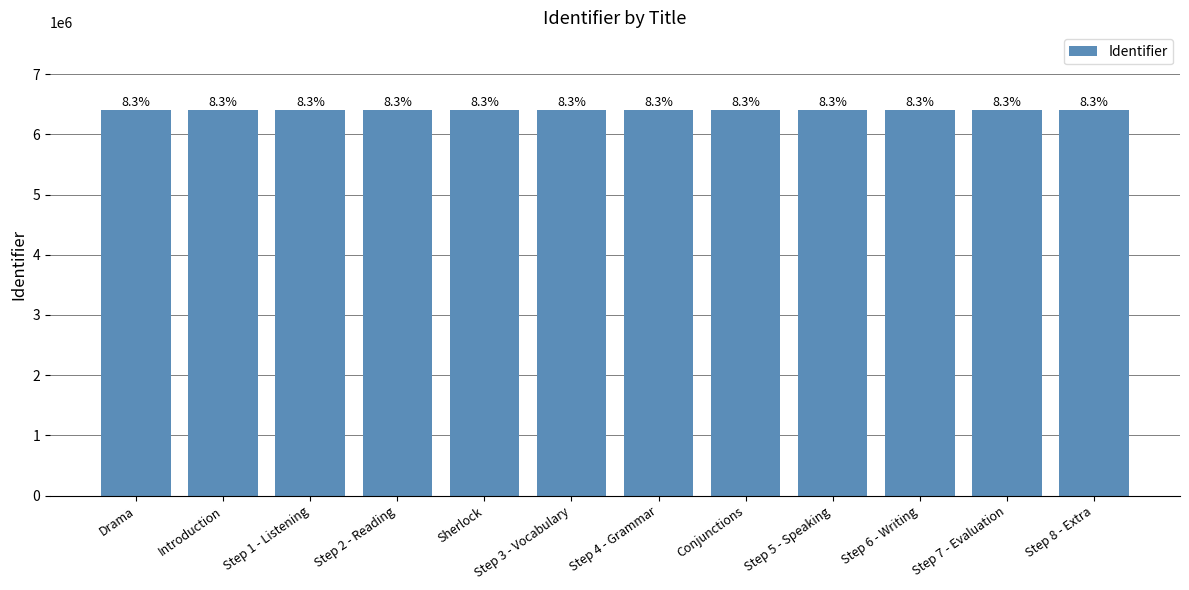

Rank the categories by value from highest to lowest.

Step 8 - Extra, Step 7 - Evaluation, Step 6 - Writing, Step 5 - Speaking, Conjunctions, Step 4 - Grammar, Step 3 - Vocabulary, Sherlock, Step 2 - Reading, Step 1 - Listening, Introduction, Drama